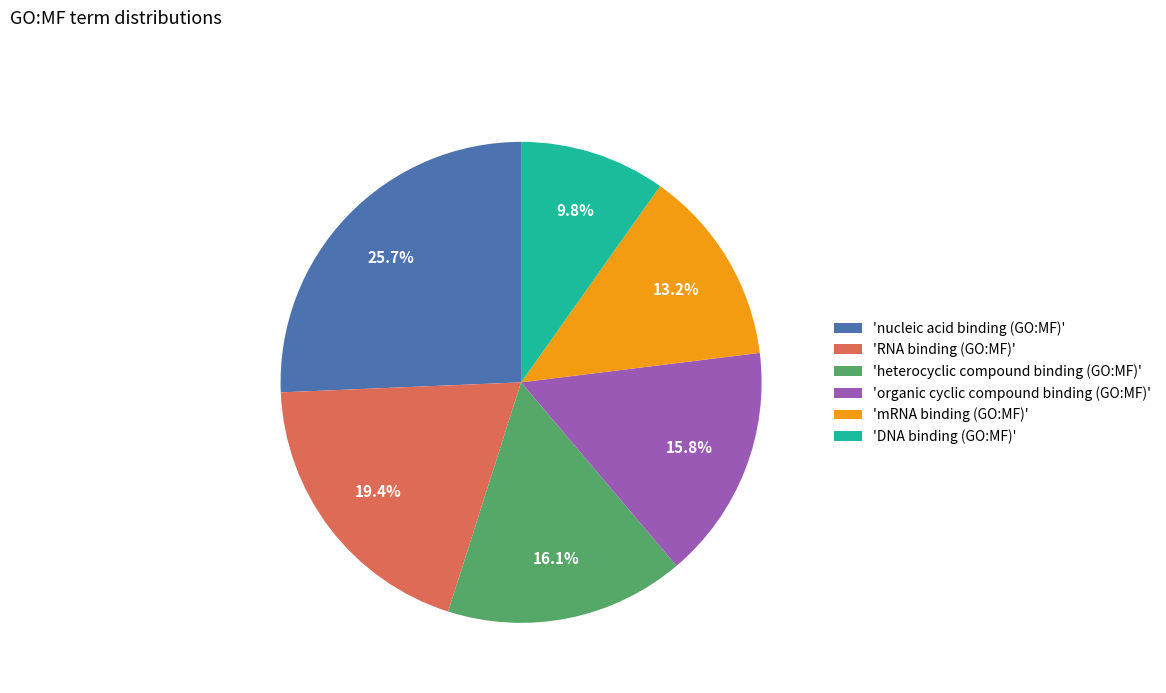

How many slices are in this pie chart?

6